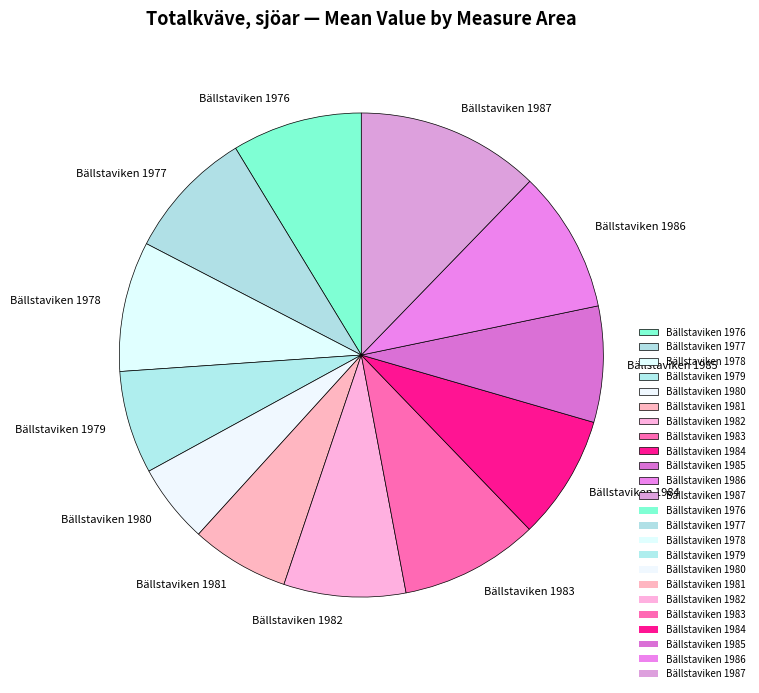

Between Bällstaviken 1979 and Bällstaviken 1987, which is larger?

Bällstaviken 1987